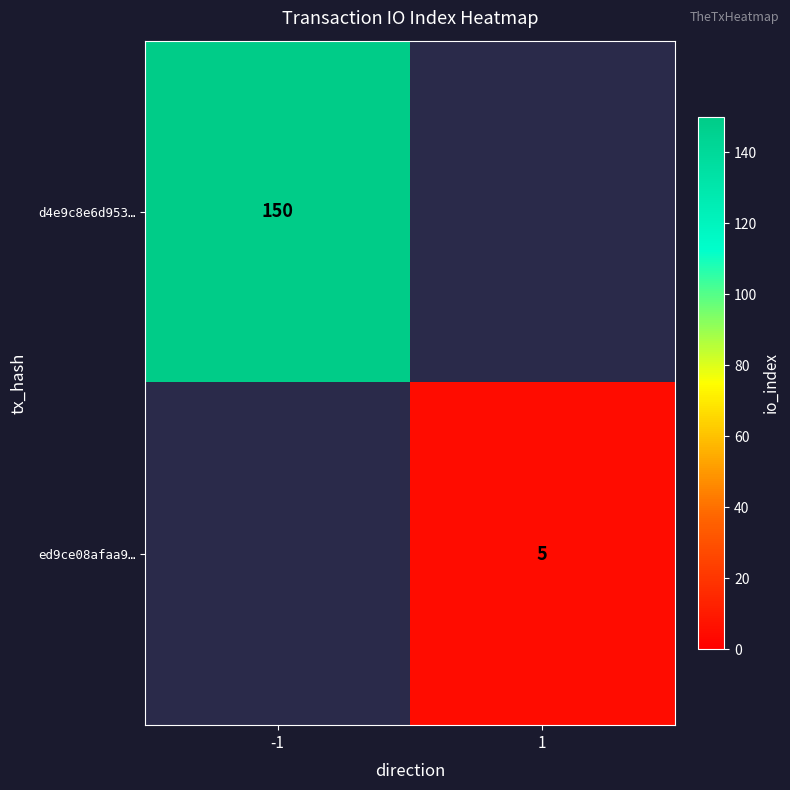

How many categories are shown in the chart?

2